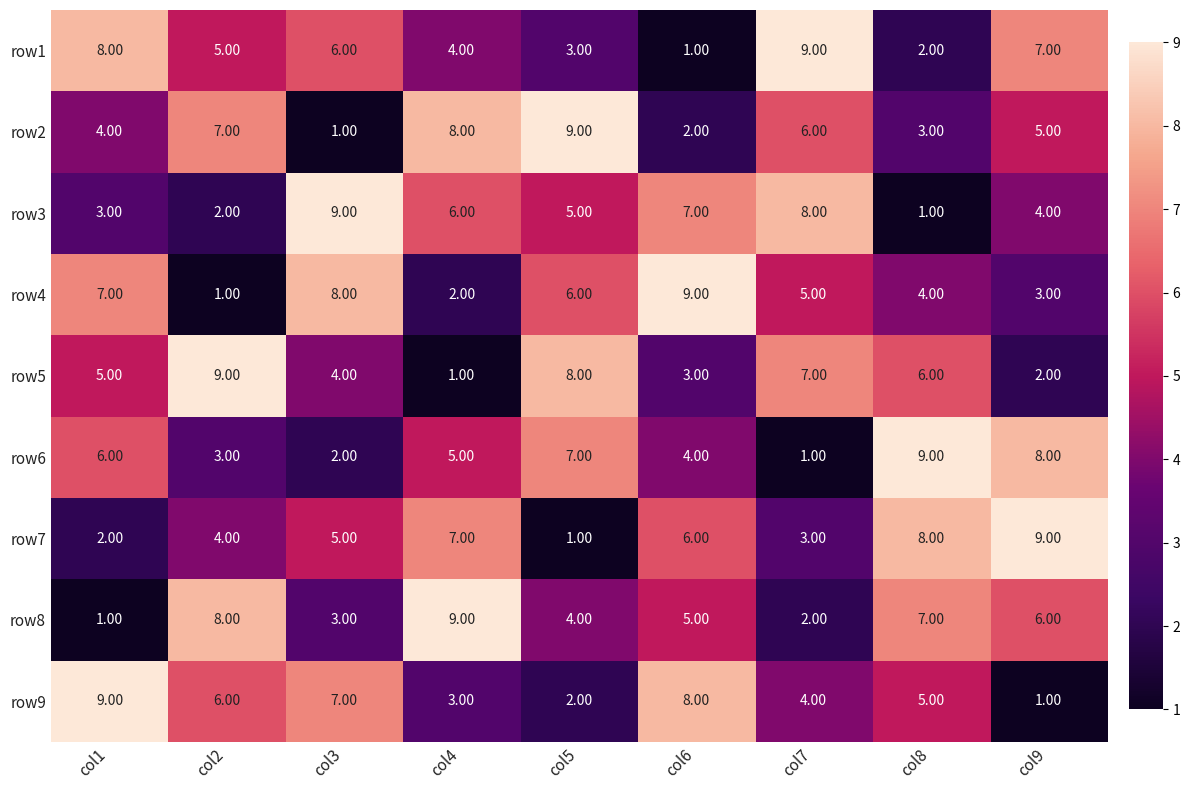

What is the difference between the second highest and minimum values in the row6 series?

7